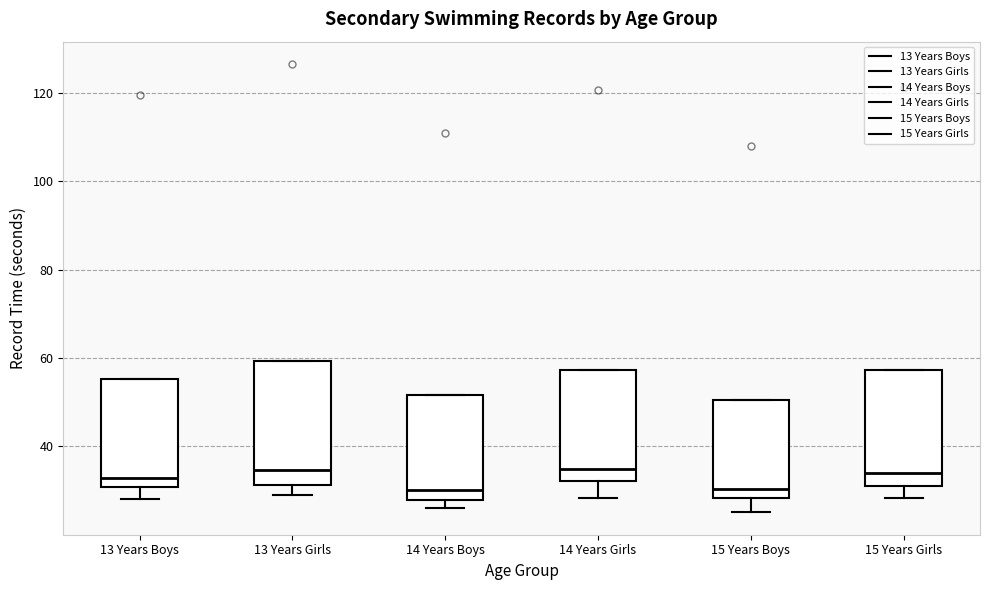

Reading left to right, read every box against the y-axis: the position of its median line, the range the box covers, and the ends of its whiskers. The values are not printed on the chart, so give them approximately, as read against the axis.

13 Years Boys: median 32, box 30 to 56, whiskers 28 to 56
13 Years Girls: median 34, box 32 to 60, whiskers 28 to 60
14 Years Boys: median 30, box 28 to 52, whiskers 26 to 52
14 Years Girls: median 34, box 32 to 58, whiskers 28 to 58
15 Years Boys: median 30, box 28 to 50, whiskers 26 to 50
15 Years Girls: median 34, box 32 to 58, whiskers 28 to 58